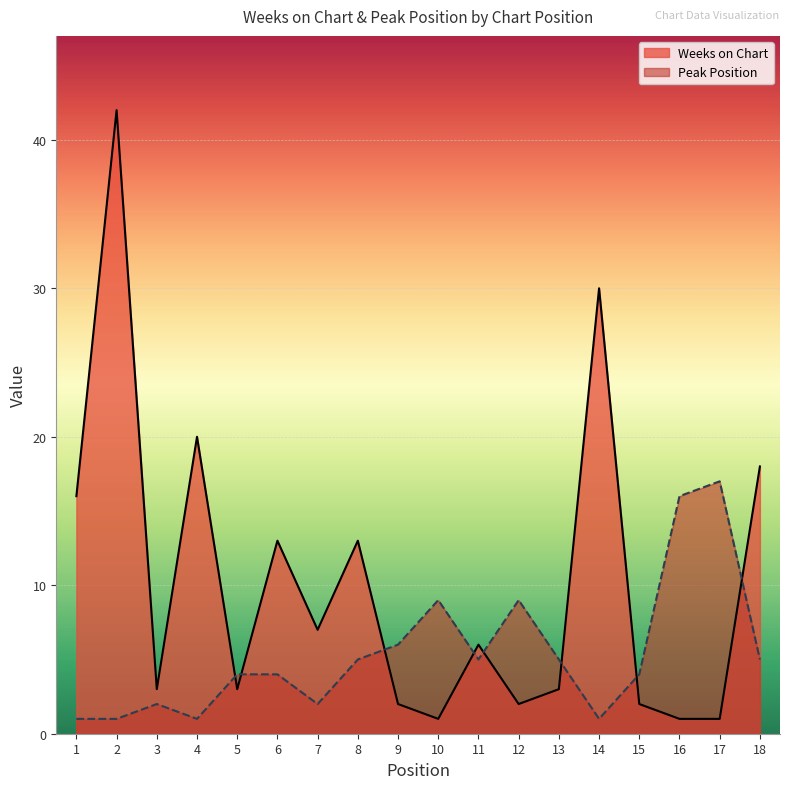

How many data points in Weeks on Chart are above 6?

8